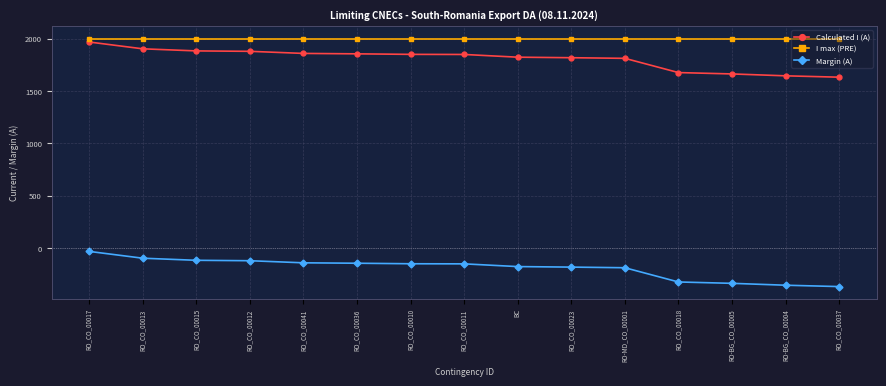

What is the lowest value of the I max (PRE) series?

2000